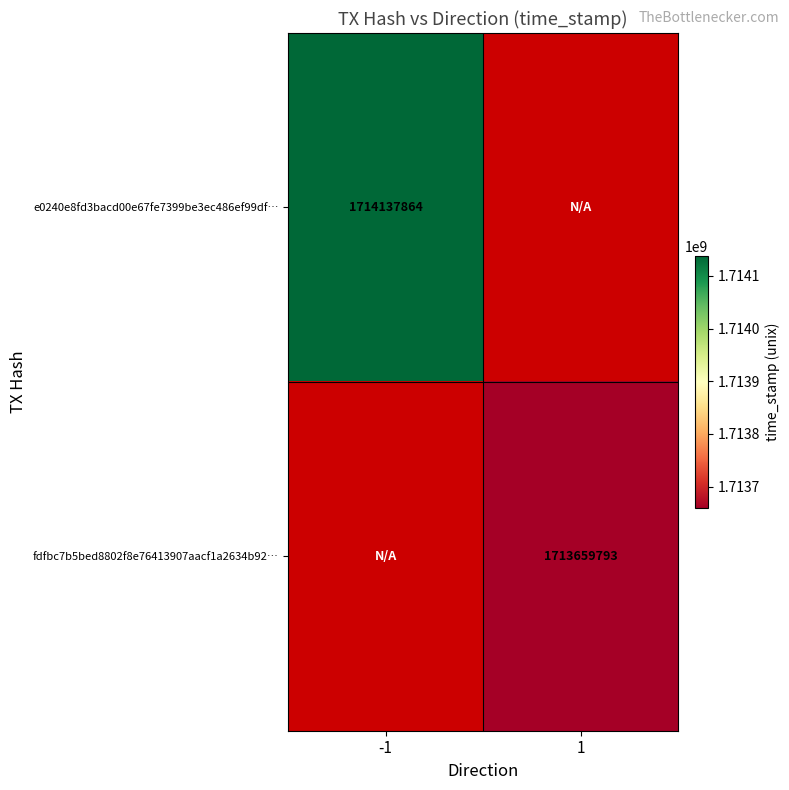

The value of fdfbc7b5bed8802f8e76413907aacf1a2634b92… at 1 is 3022548521. True or false?

False